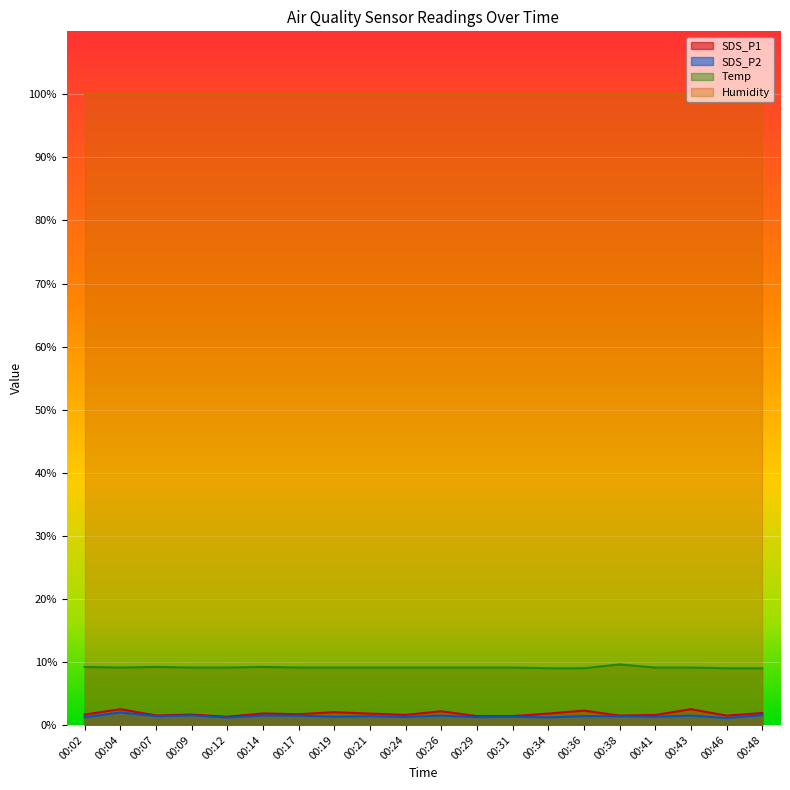

True or false: Temp and SDS_P1 intersect in this chart.

False